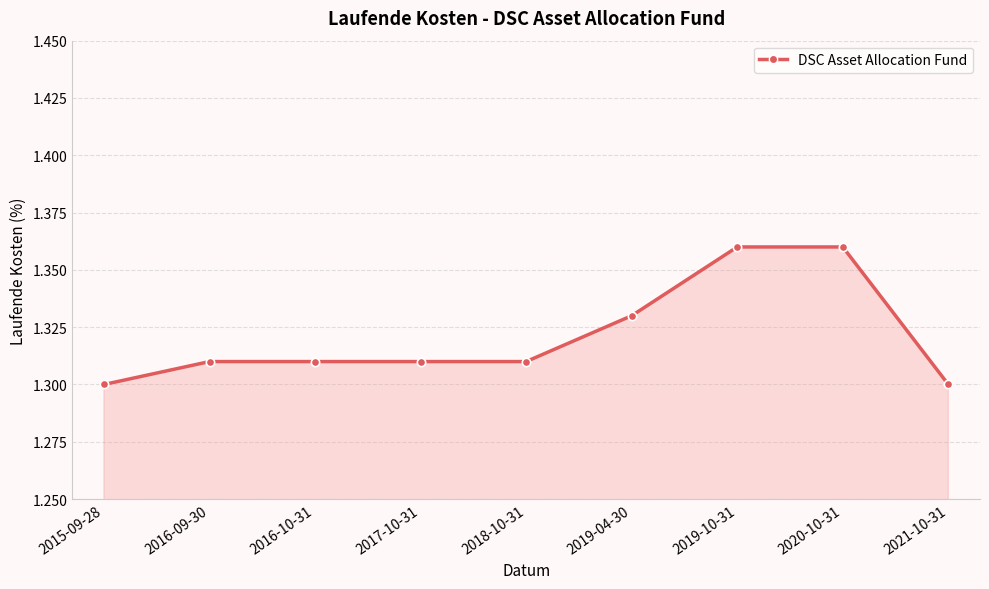

Rank the categories by value from lowest to highest.

2015-09-28, 2021-10-31, 2016-09-30, 2016-10-31, 2017-10-31, 2018-10-31, 2019-04-30, 2019-10-31, 2020-10-31